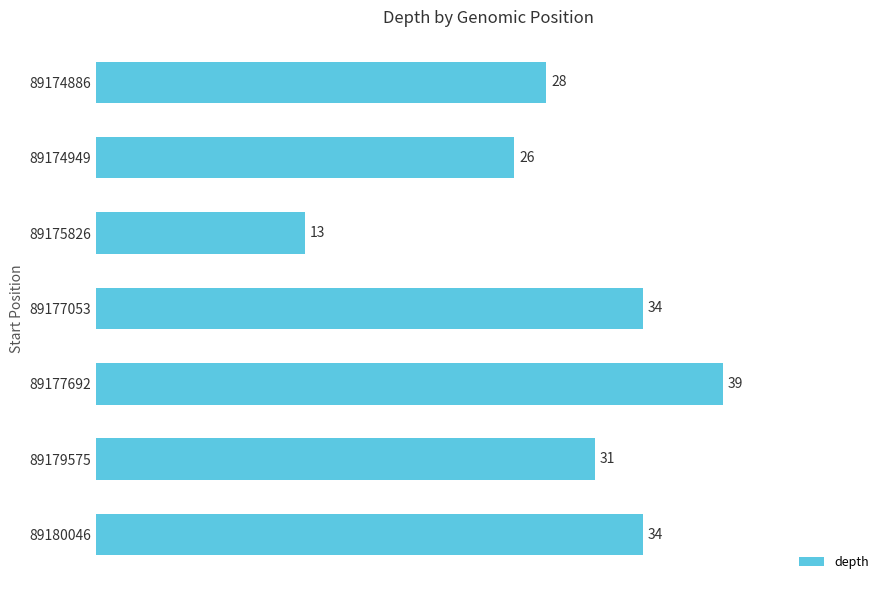

What is the average value?

29